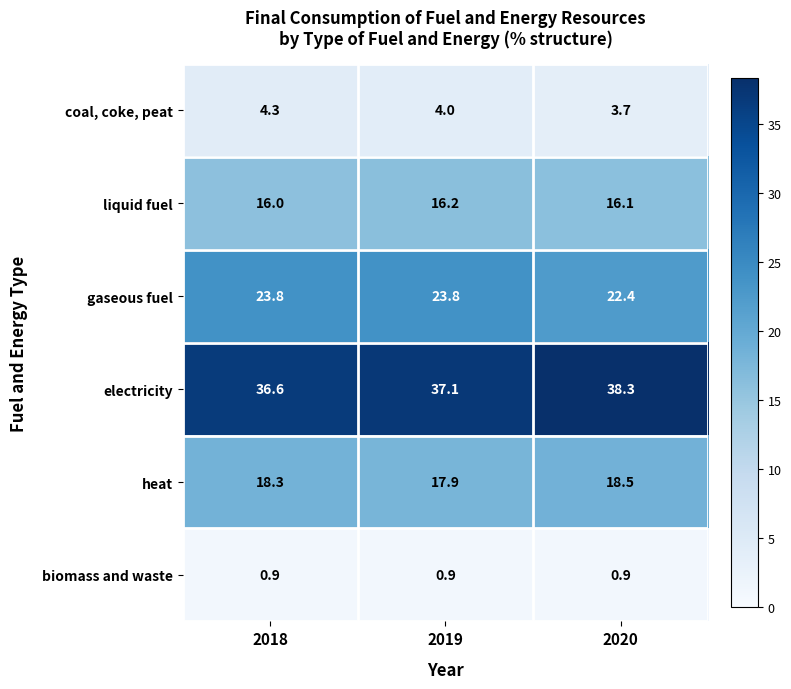

Rank the series by their maximum value, from highest to lowest.

electricity, gaseous fuel, heat, liquid fuel, coal, coke, peat, biomass and waste